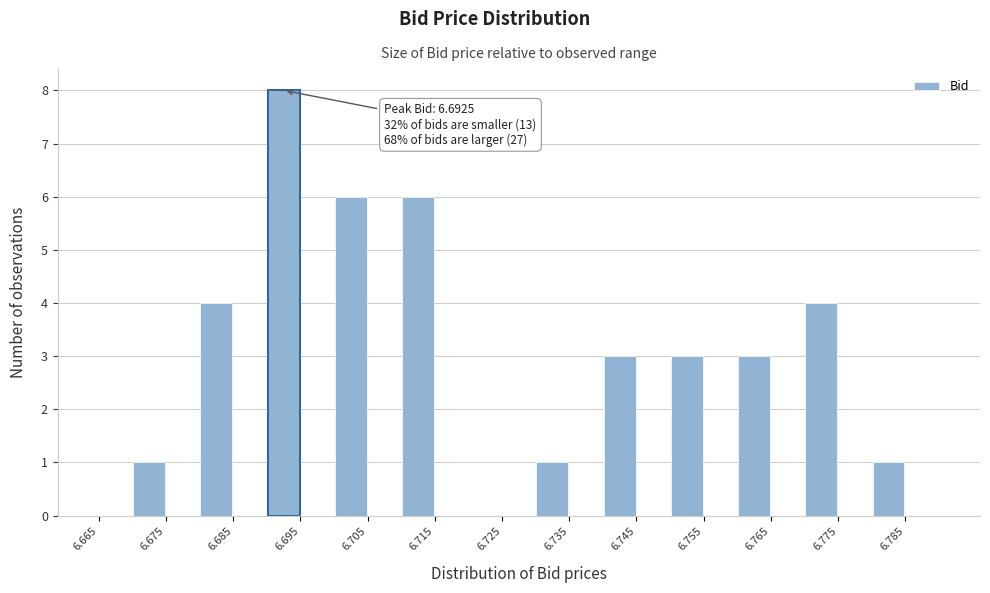

Which range on the x-axis has the tallest bar?

6.690 to 6.695